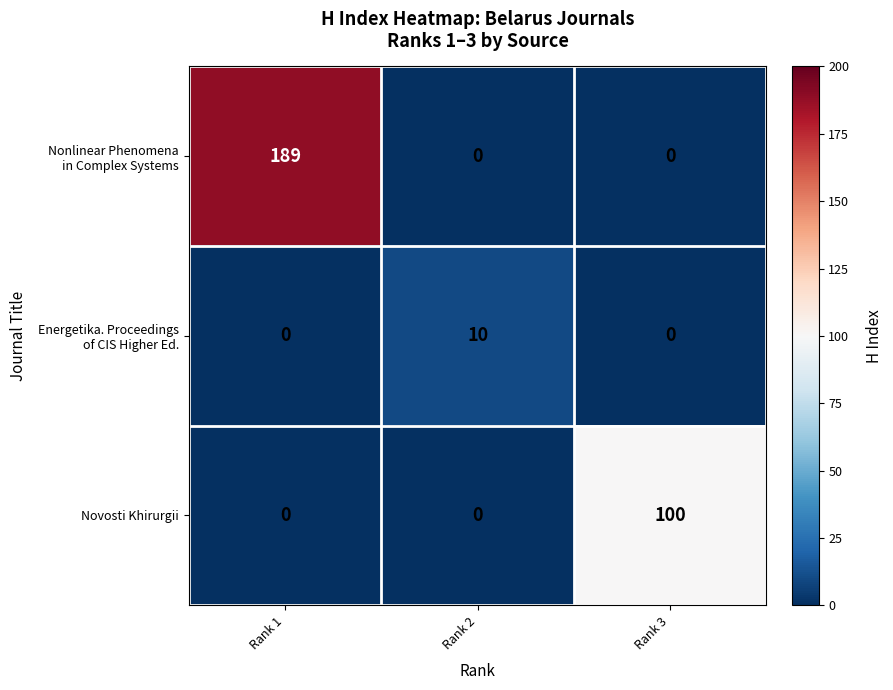

At which category is the sum across all series the highest?

Rank 1